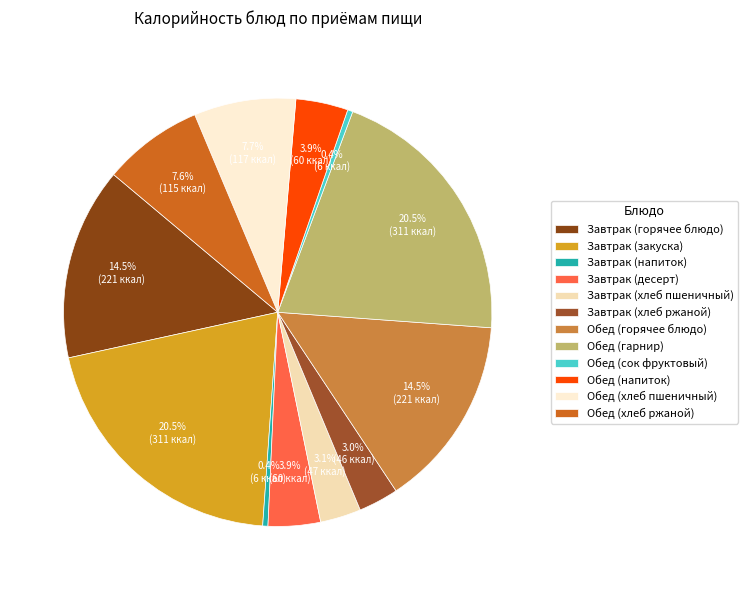

To the nearest percent, what is the average slice percentage?

8%